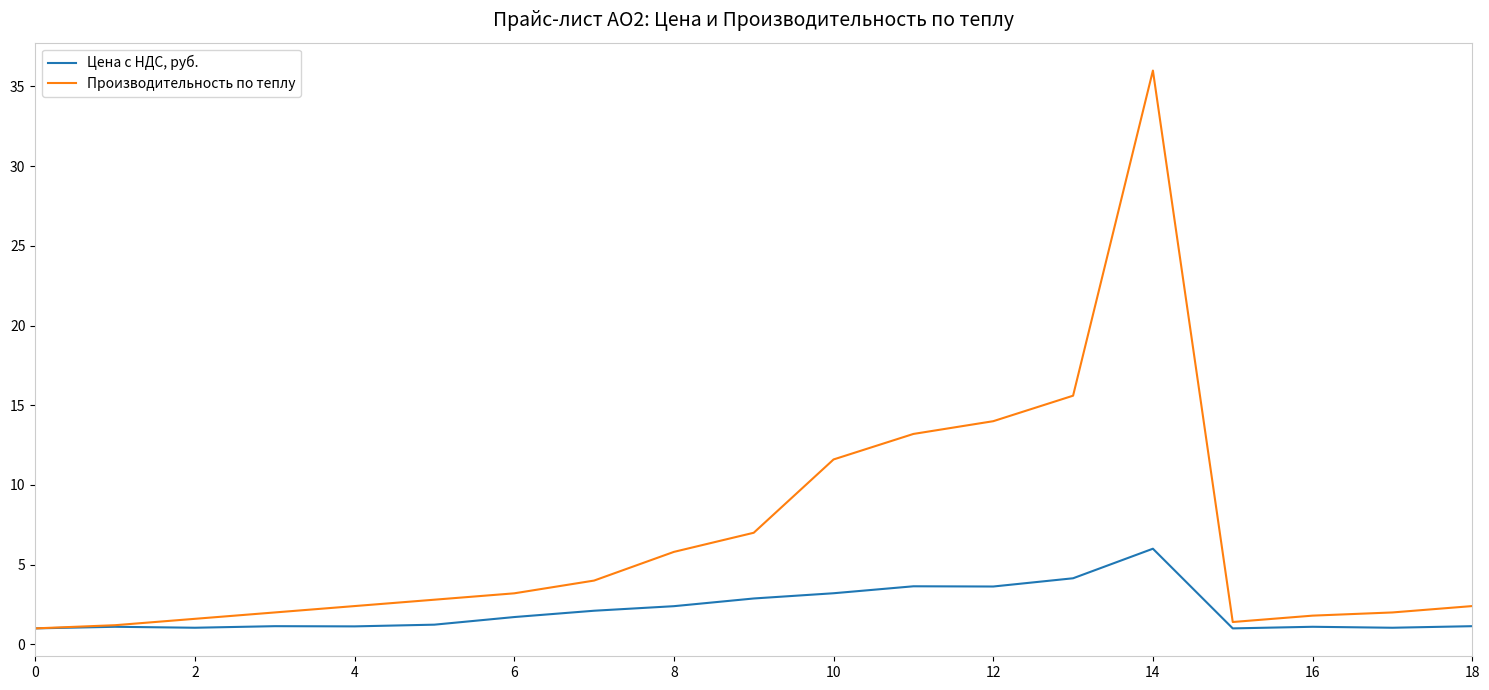

How many categories are shown in the chart?

19